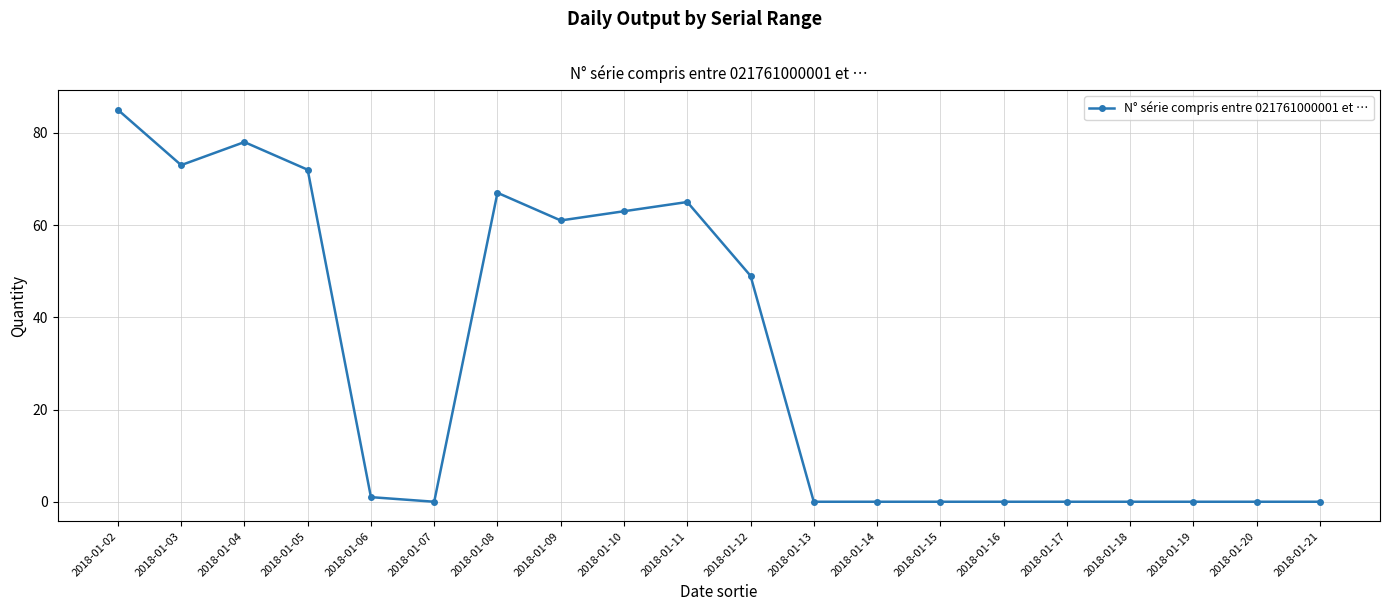

What is the difference between the maximum and minimum values?

85